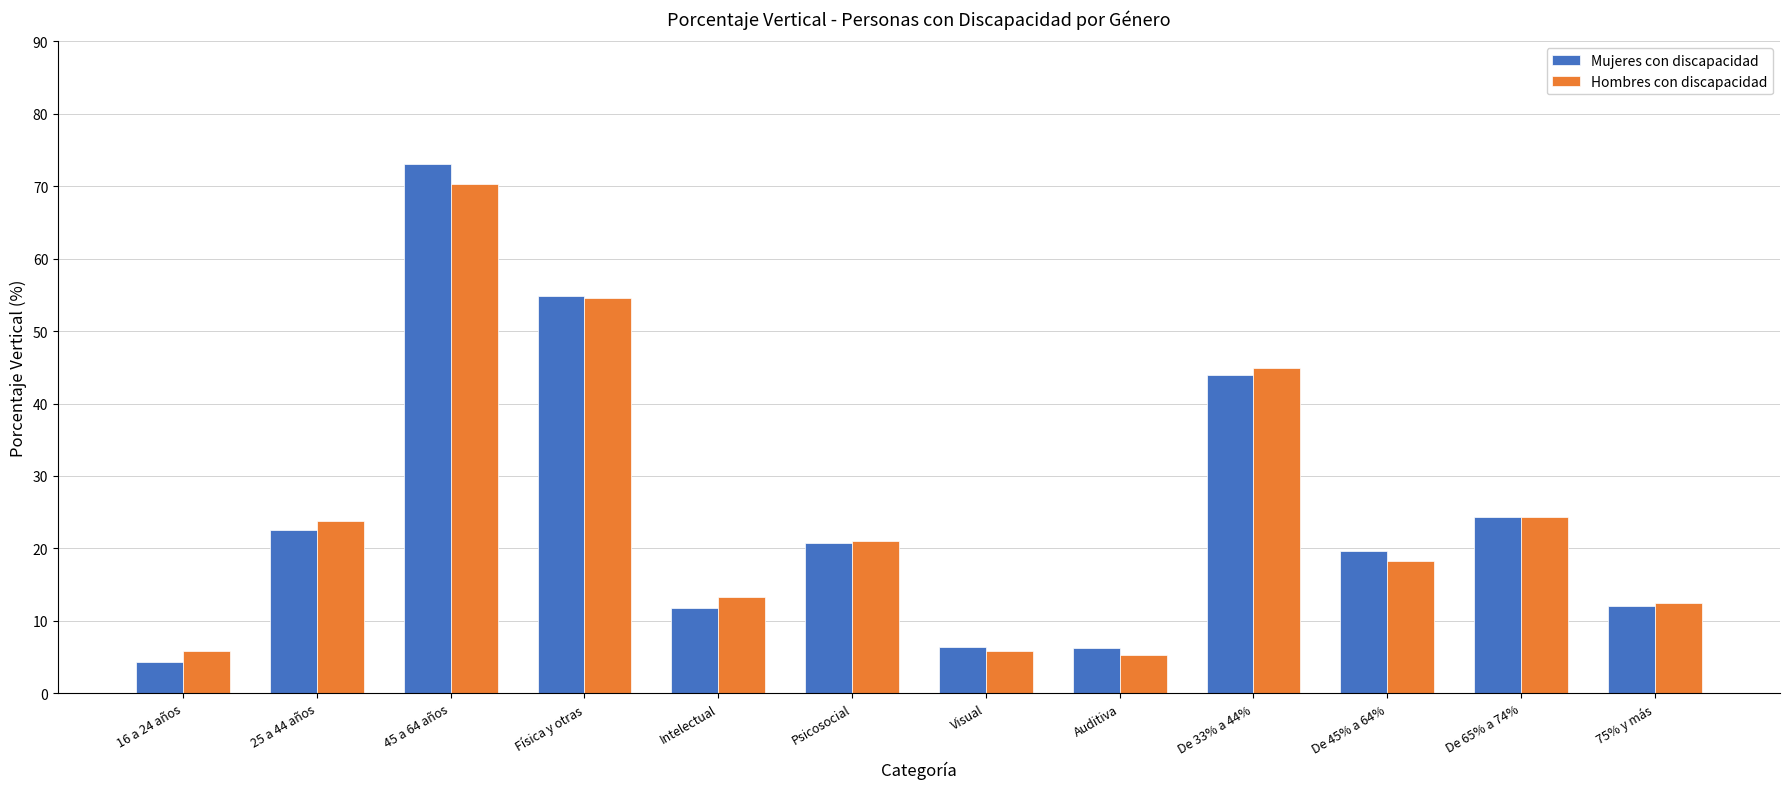

How many series are shown in this chart?

2